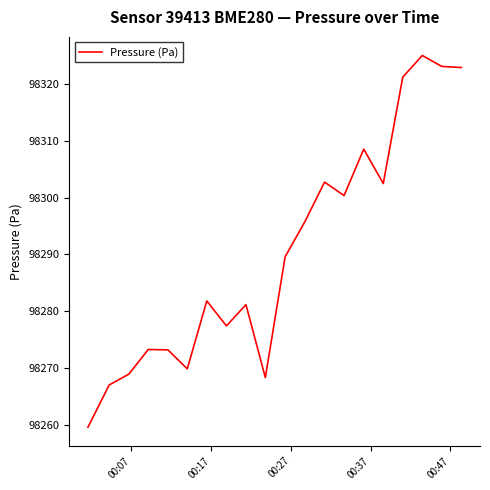

What is the smallest value displayed?

98259.6